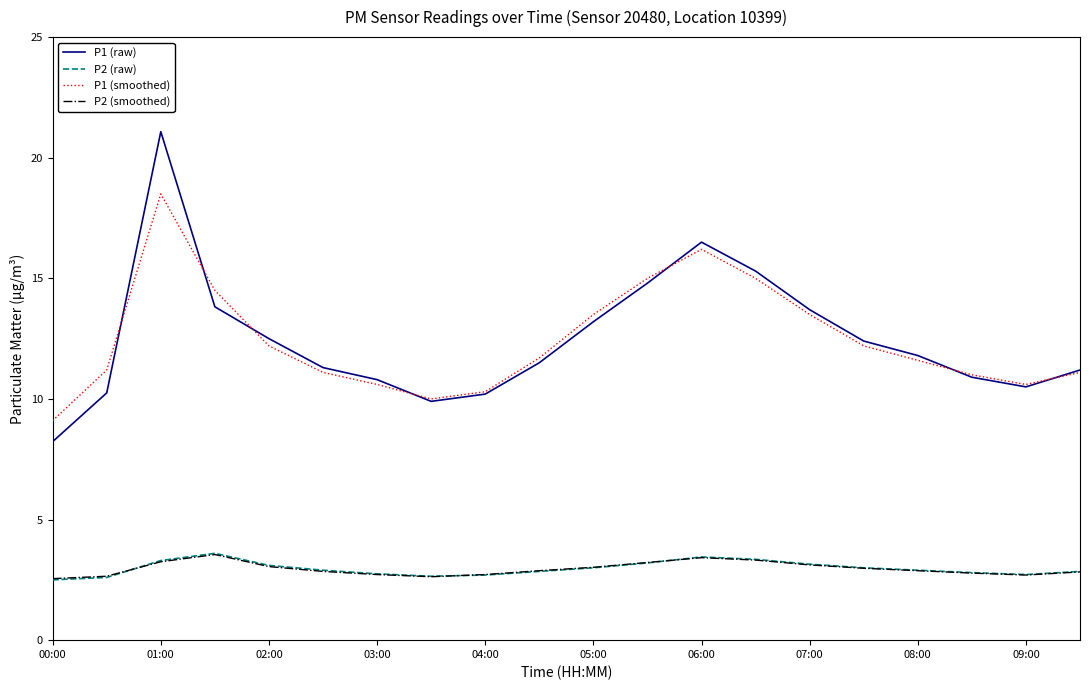

How many interior local peaks does the P1 (smoothed) series have?

2